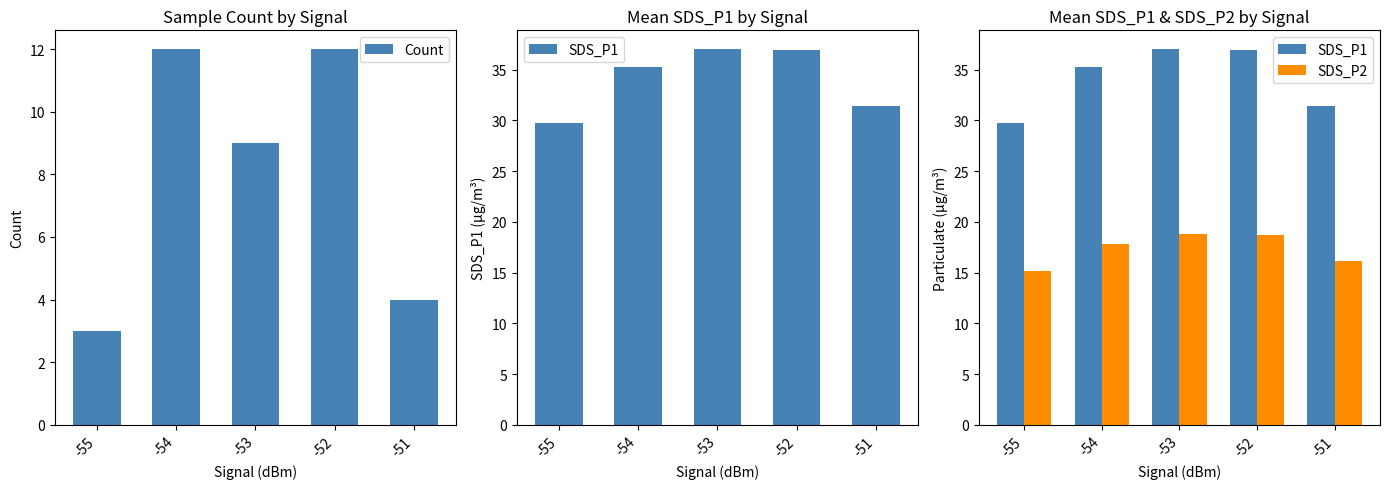

What is the average value of the Count series?

8